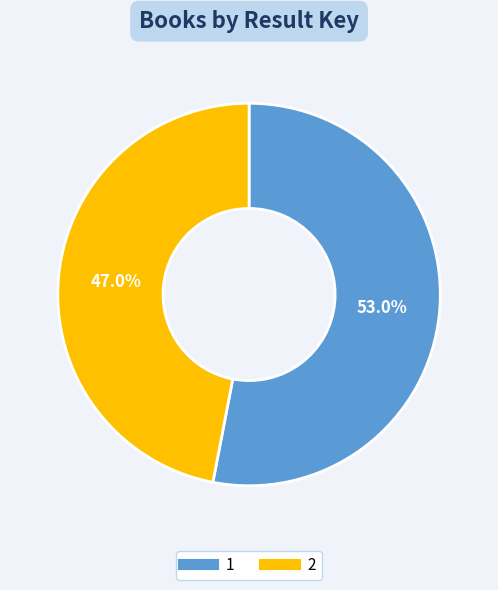

Which category accounts for the majority?

1